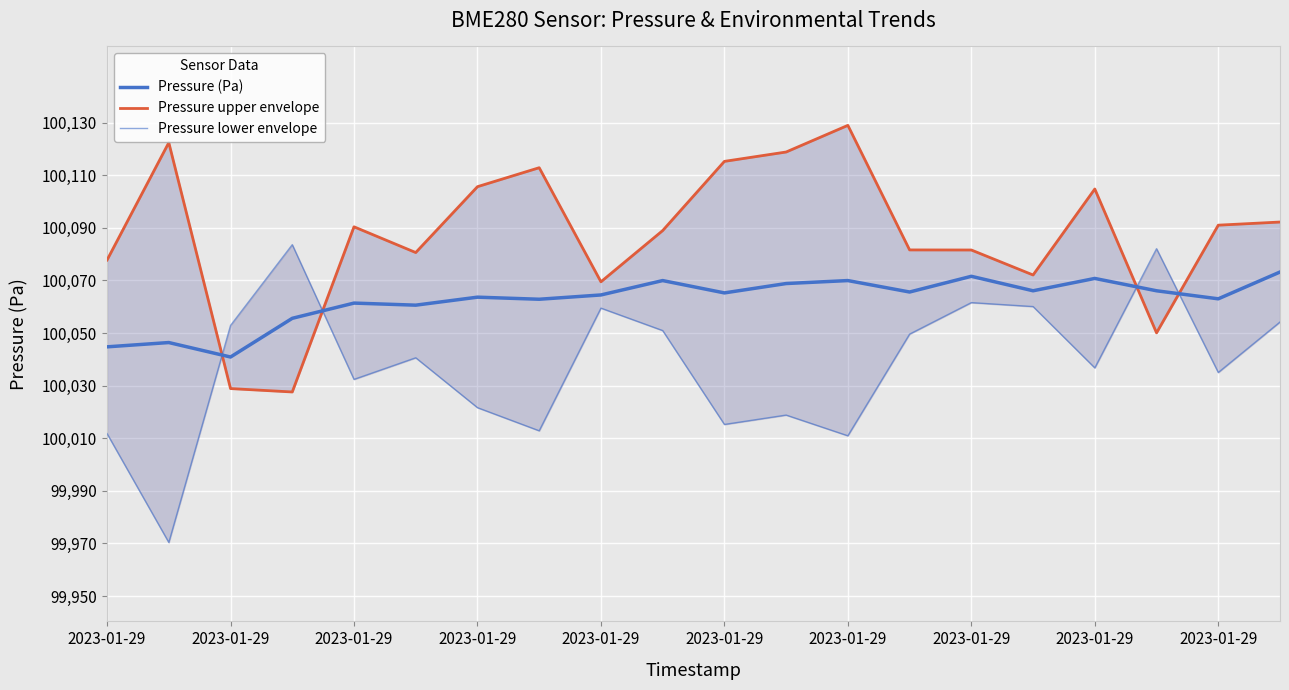

What are all the series names shown in the legend?

Pressure (Pa), Pressure upper envelope, Pressure lower envelope